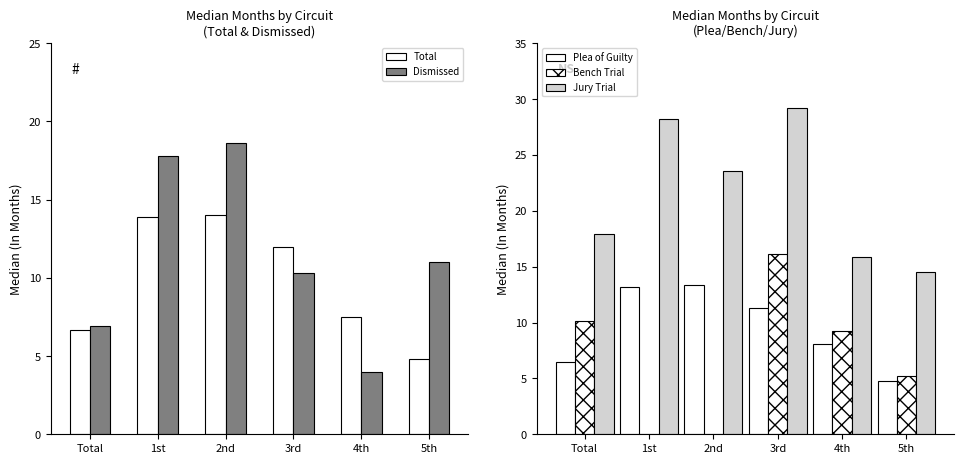

How many values in the Dismissed series exceed 11?

3